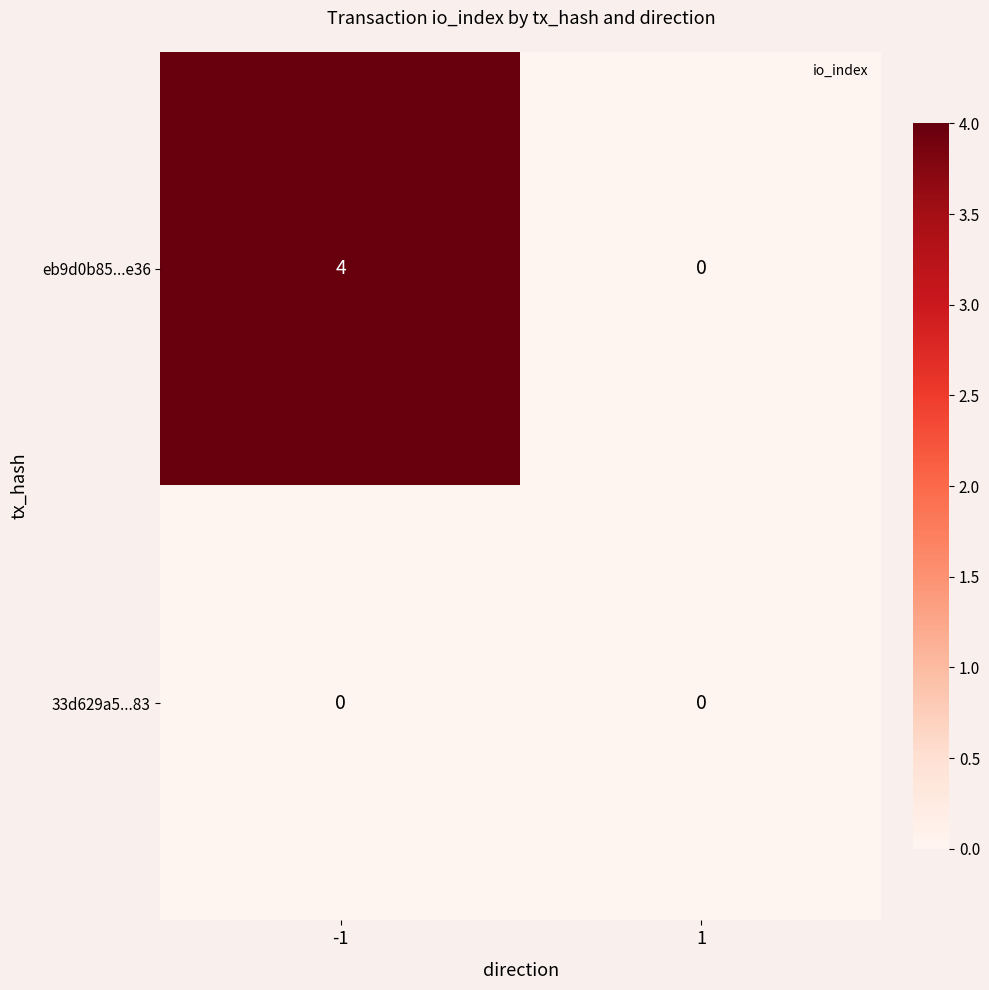

At which category is the sum across all series the highest?

-1